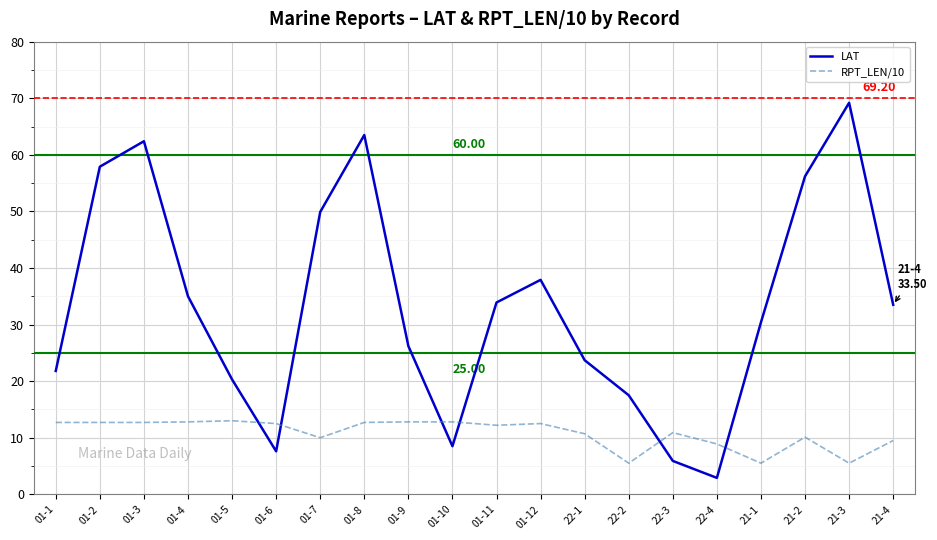

What is the sum of the RPT_LEN/10 values at 01-1 and 01-5?

25.7